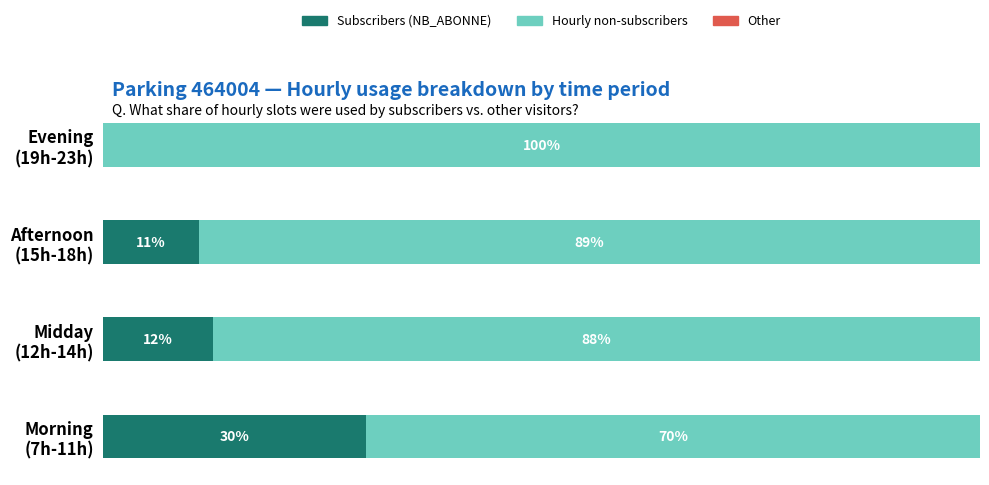

How many groups of bars are there?

4